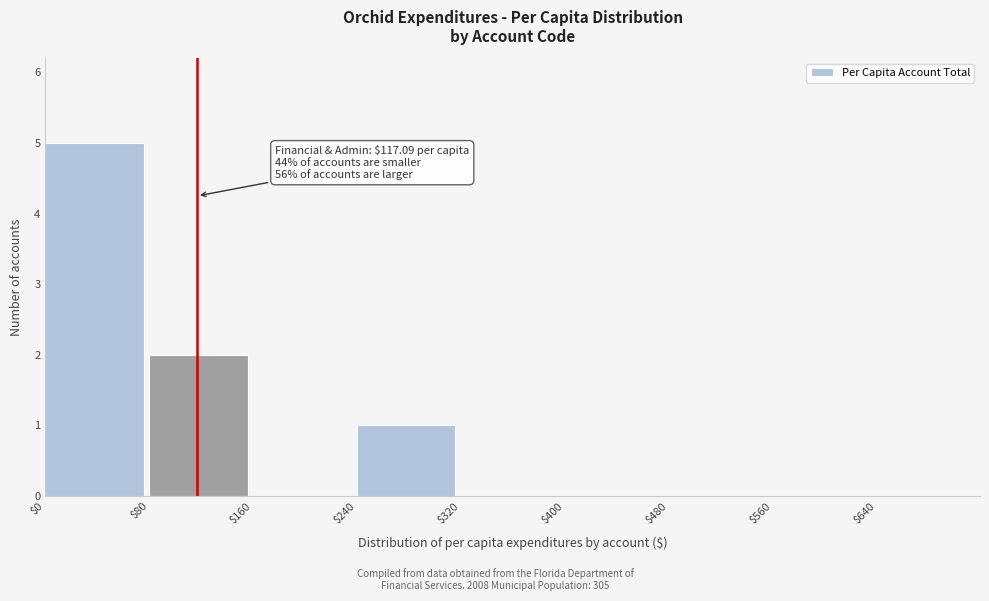

Which range on the x-axis has the tallest bar?

0 to 80